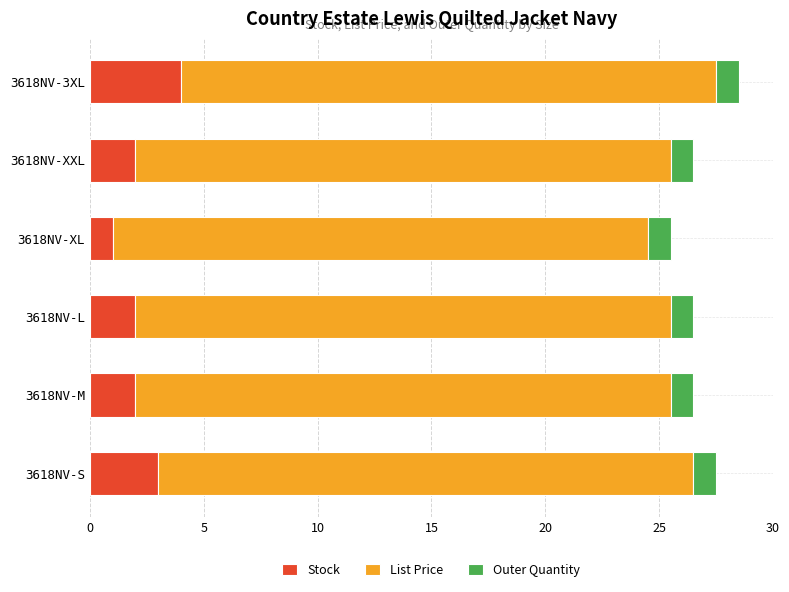

True or false: Stock has a value of 2.0 at 3618NV-L.

True